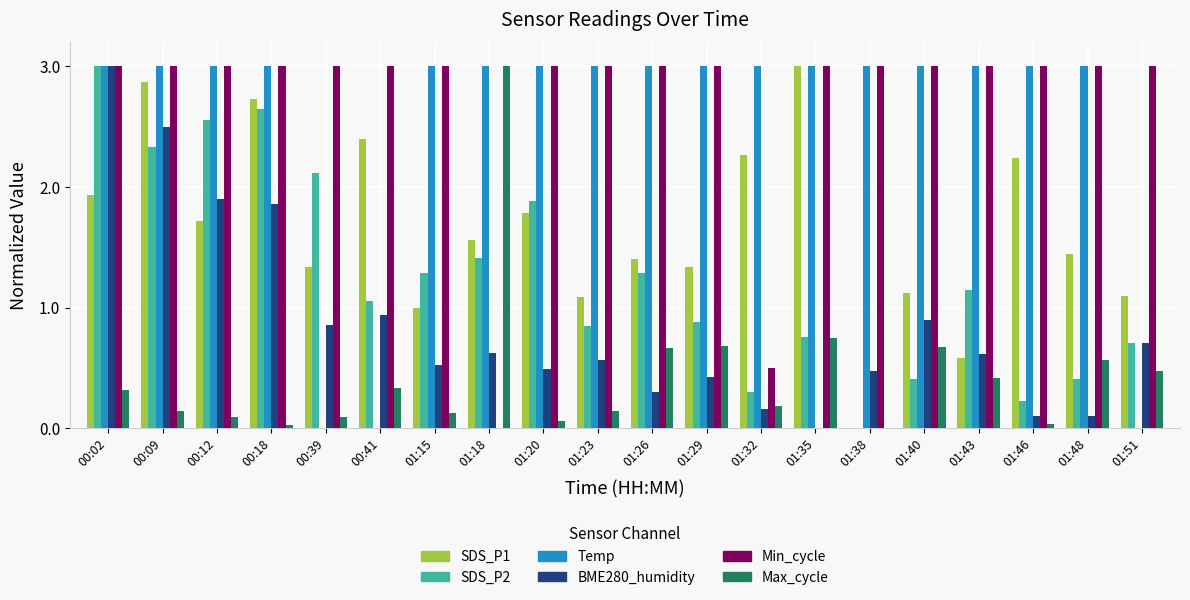

What is the highest value of the SDS_P2 series?

3.0